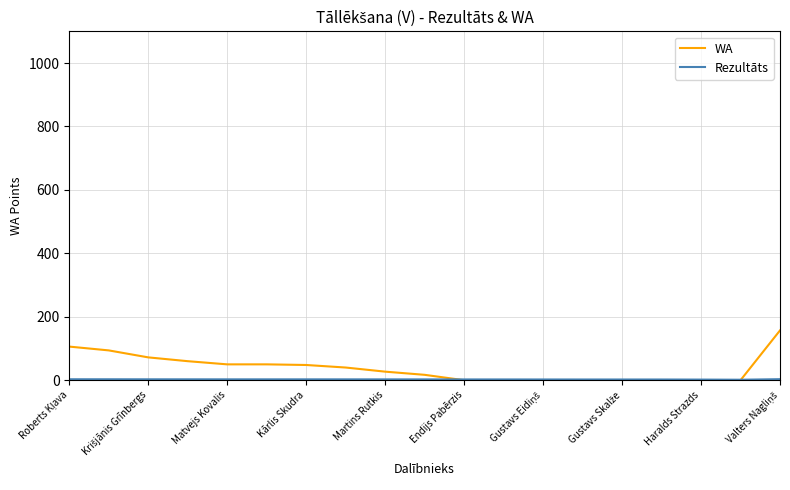

What is the greatest value displayed?

157.0